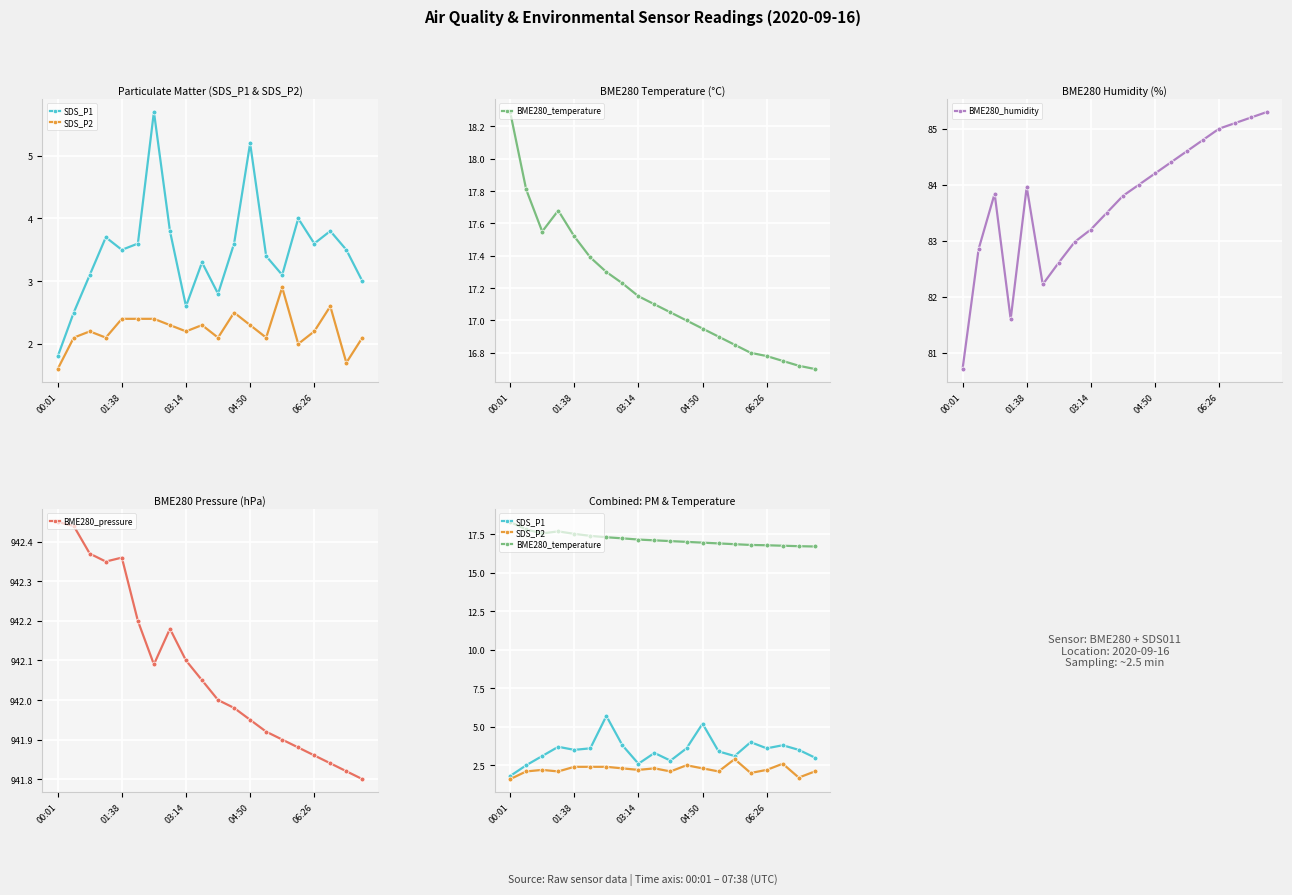

At which label does BME280_humidity reach its minimum?

00:01